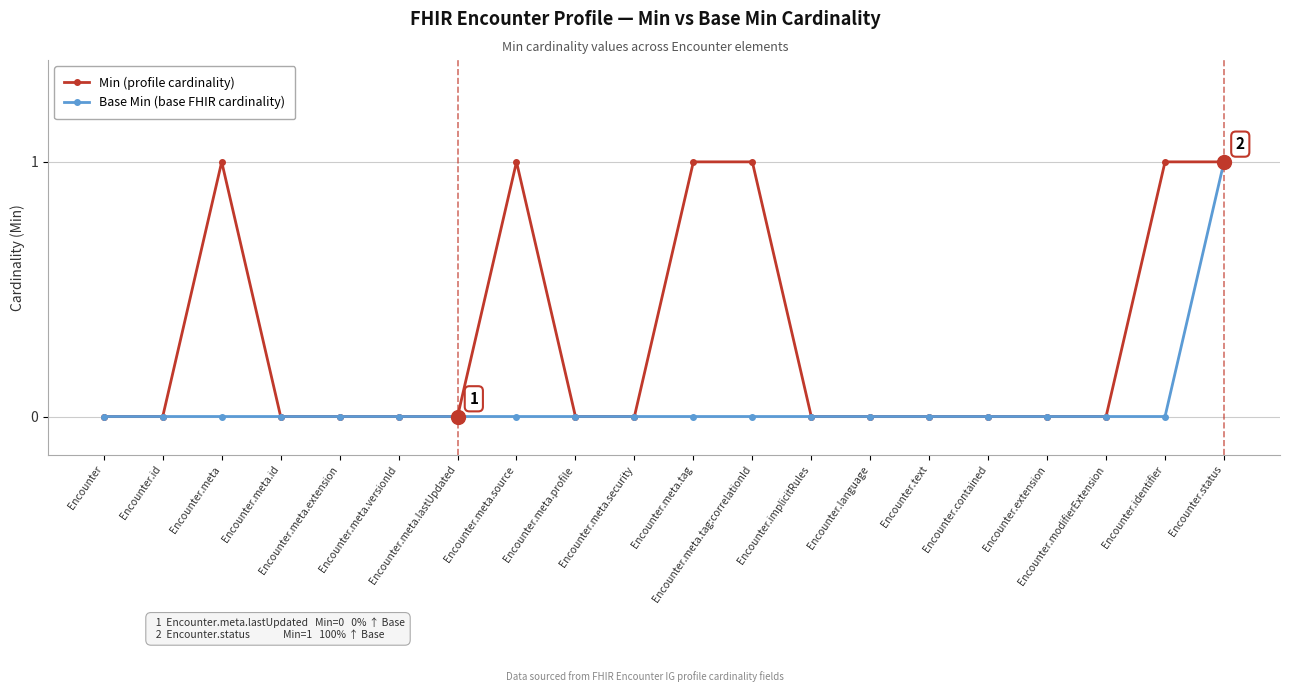

Rank the series by their average value, from lowest to highest.

Base Min (base FHIR cardinality), Min (profile cardinality)